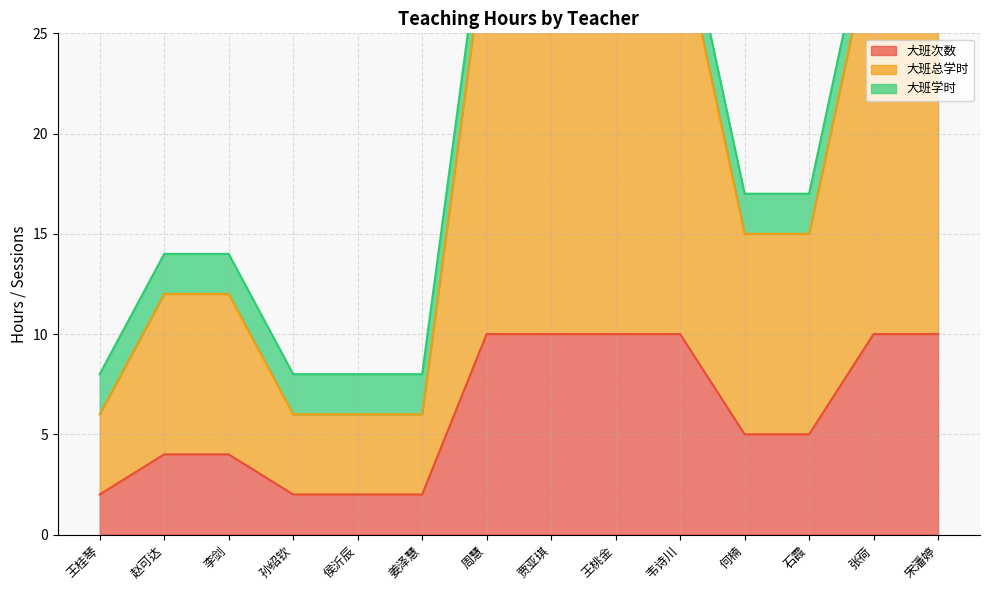

Between 李剑 and 张荷, which series saw the biggest shift?

大班总学时